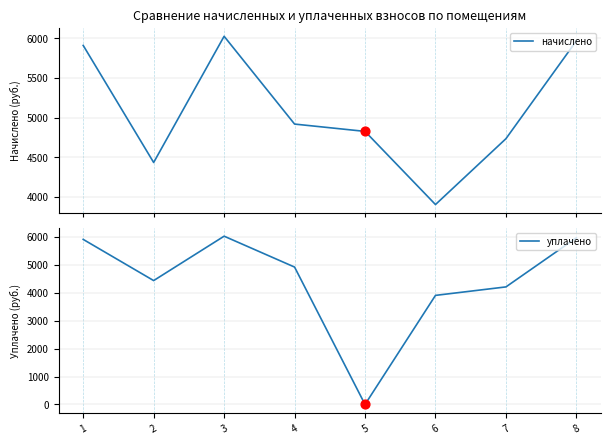

What is the total value across all series at 6?

7810.6